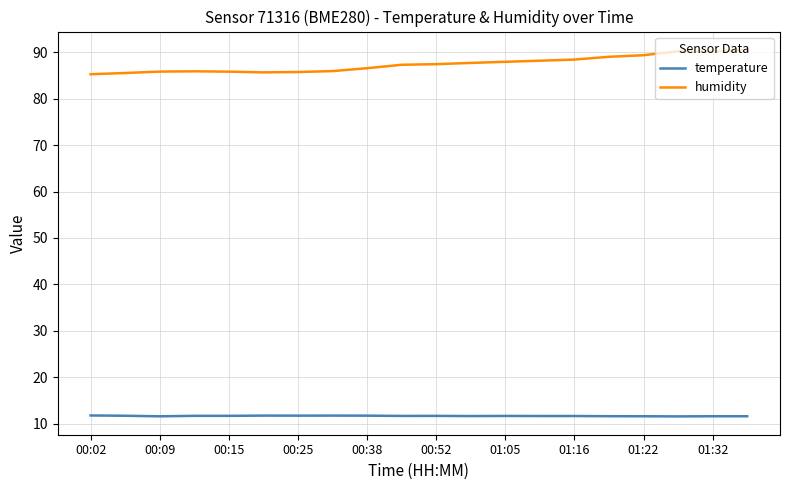

What is the highest value of the humidity series?

90.5